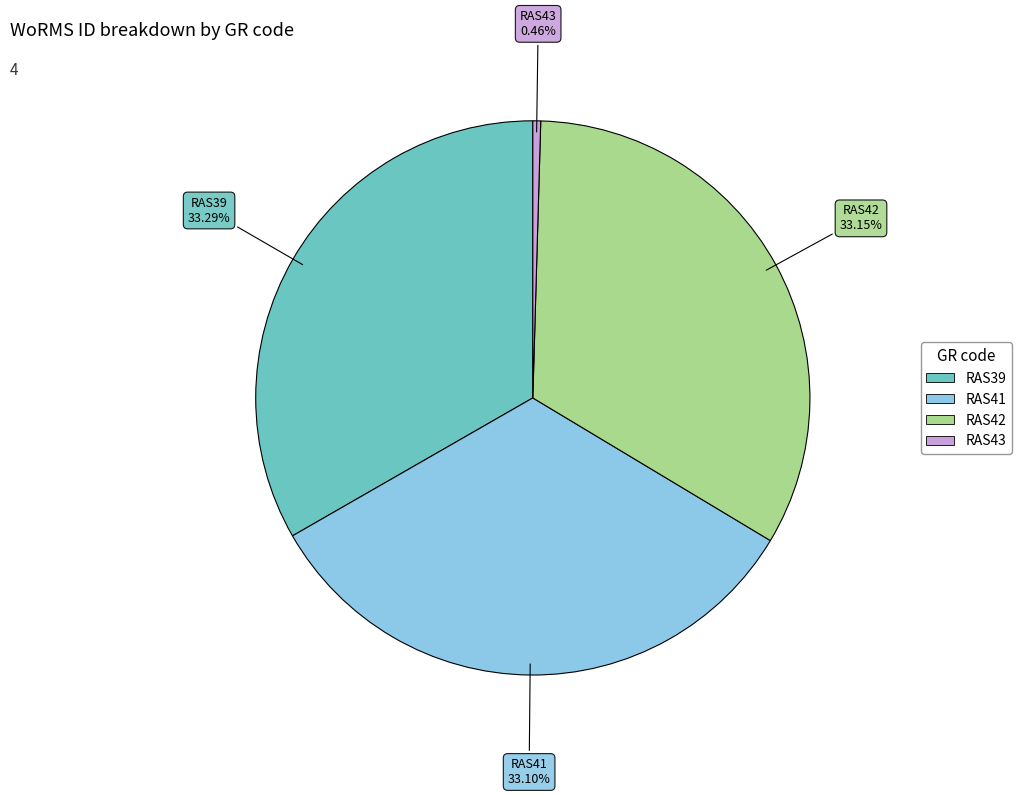

To the nearest percent, what is the average slice percentage?

25%